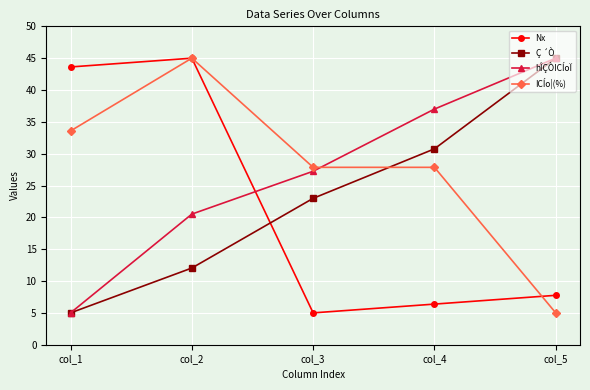

The Ç ´Ò series shows 23.0 at col_3. True or false?

True